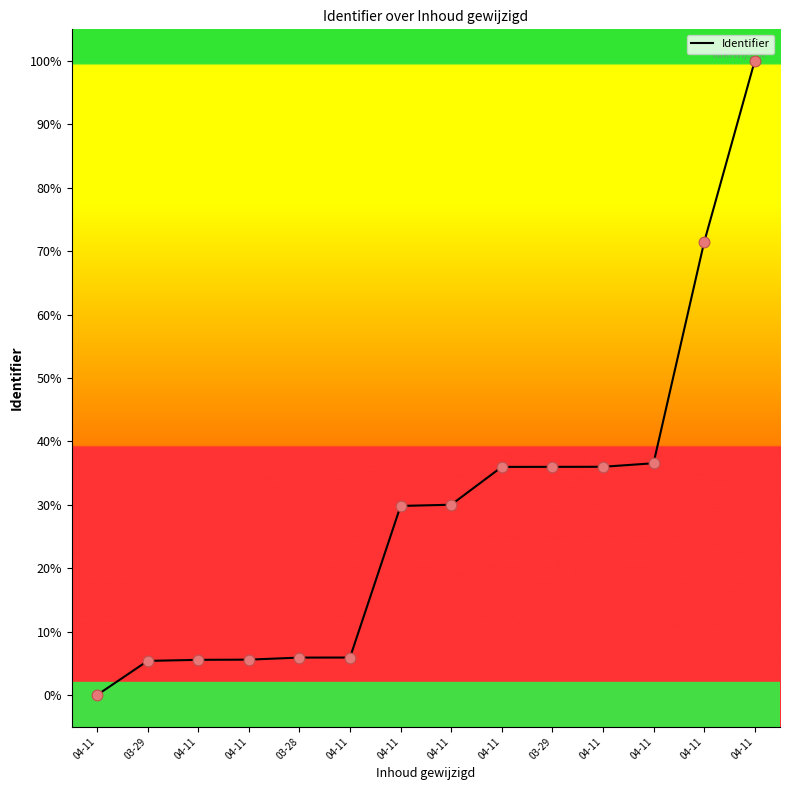

How many lines are shown in the chart?

1